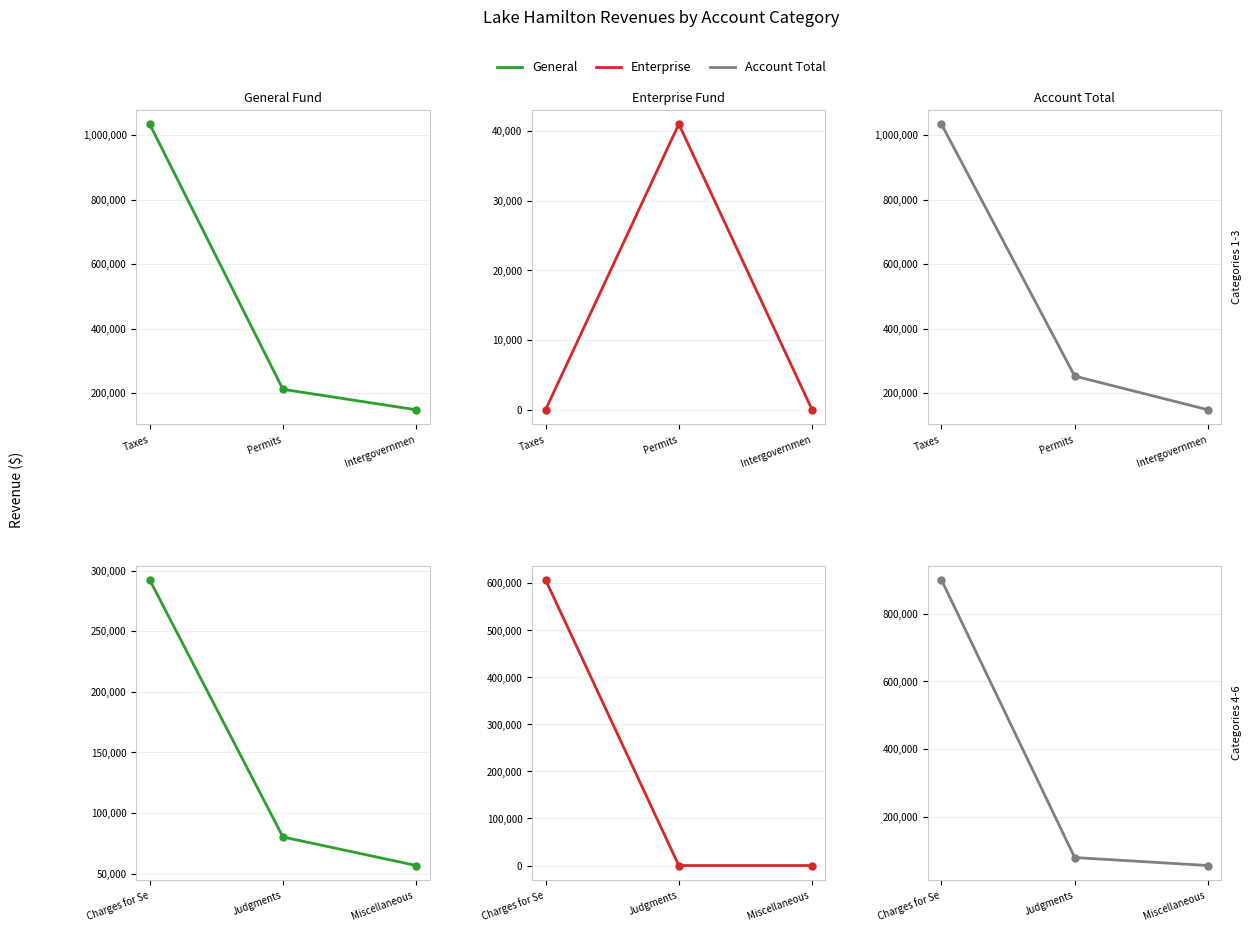

Rank the series at Miscellaneous from highest to lowest value.

General, Account Total, Enterprise